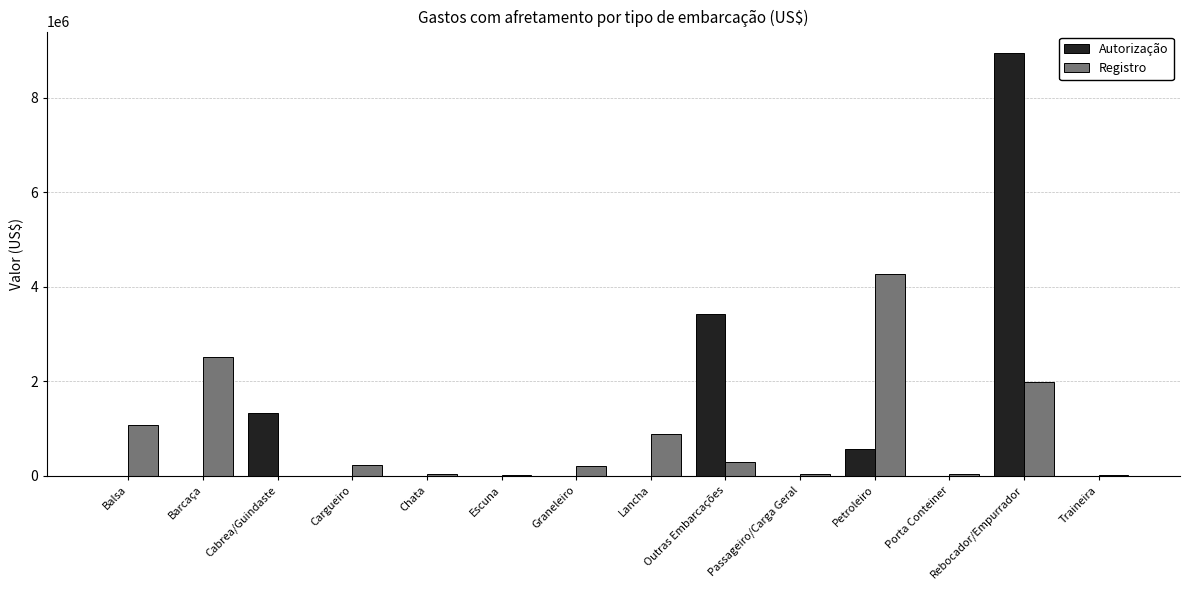

What is the sum of the Autorização values at Cabrea/Guindaste and Lancha?

1337807.5